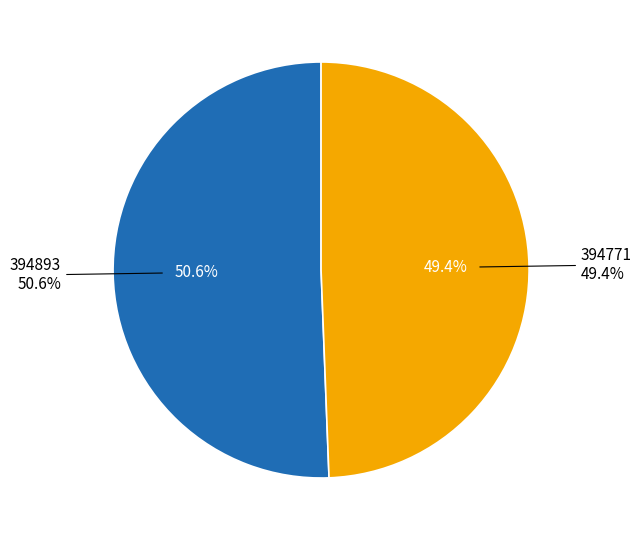

To the nearest percent, what portion does 394771 represent?

49%